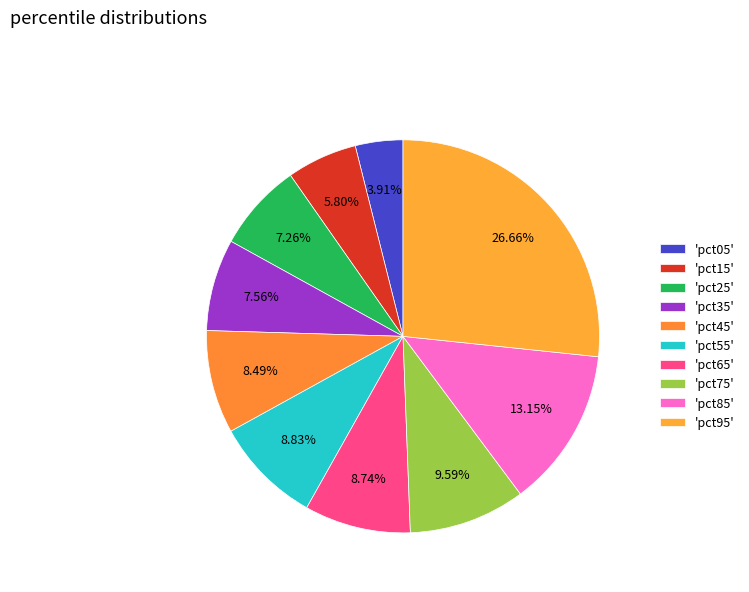

Is there any slice that represents more than half of the pie?

No